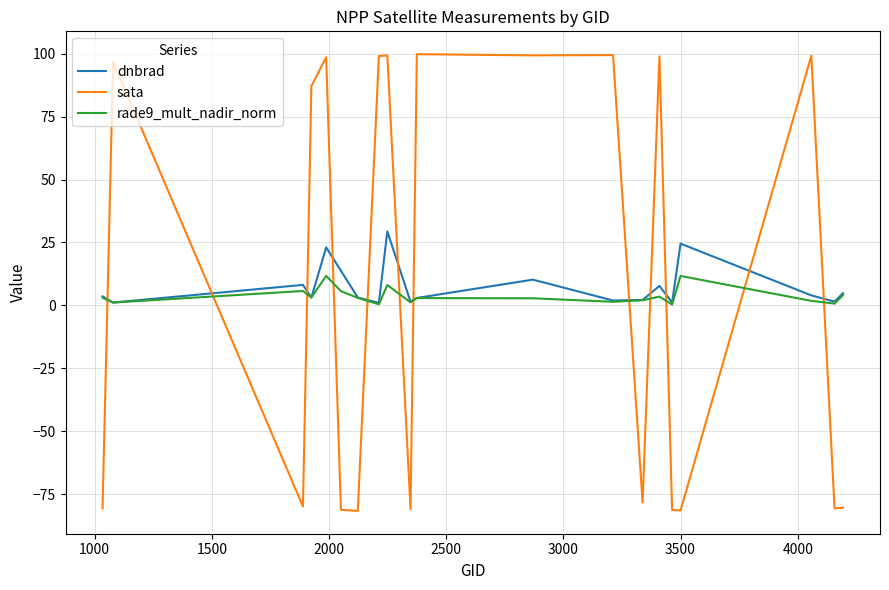

Rank the series by their maximum value, from lowest to highest.

rade9_mult_nadir_norm, dnbrad, sata